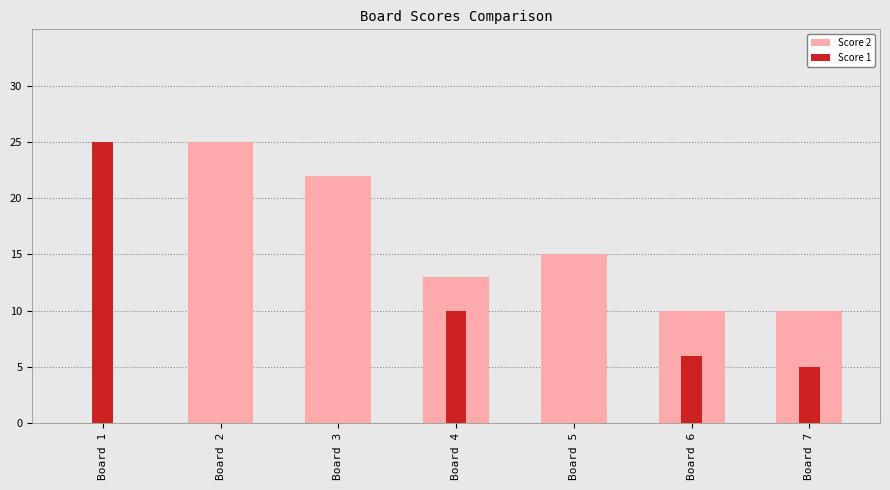

Is it true that Score 1 equals 12 at Board 2?

False